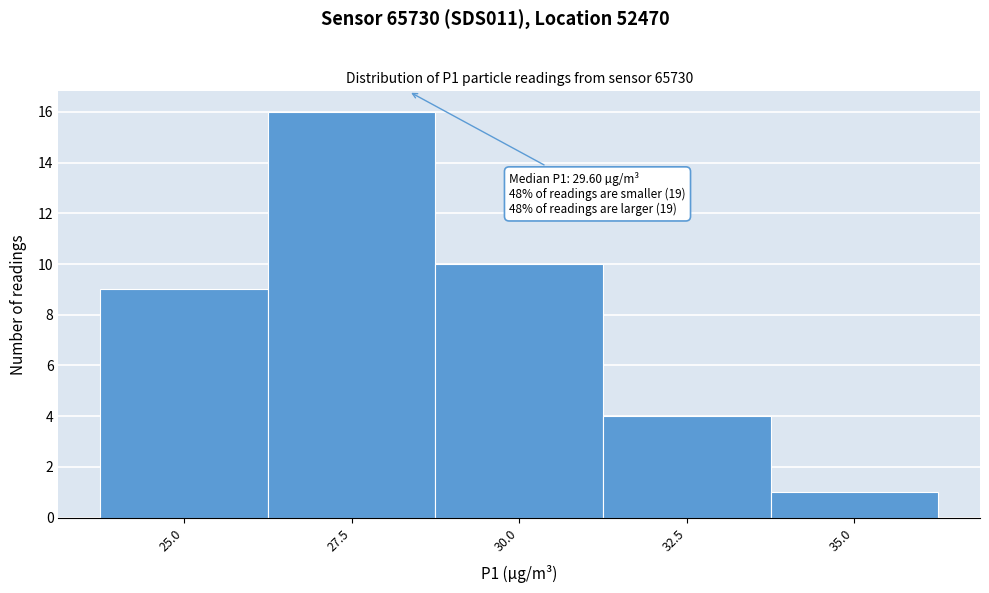

Reading left to right, transcribe all the data shown in this chart.

9	16	10	4	1